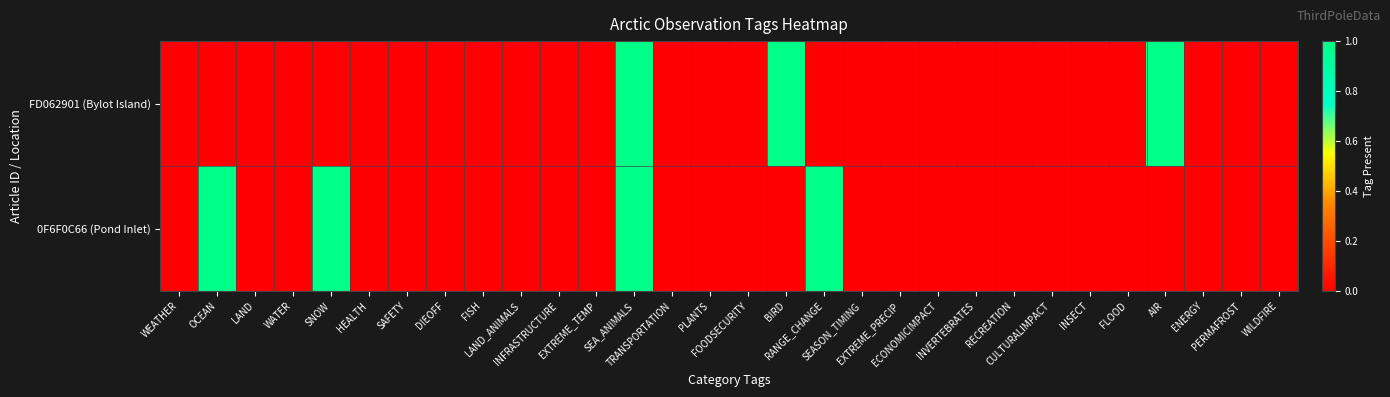

At WEATHER, list the series in order from smallest to largest.

FD062901 (Bylot Island), 0F6F0C66 (Pond Inlet)